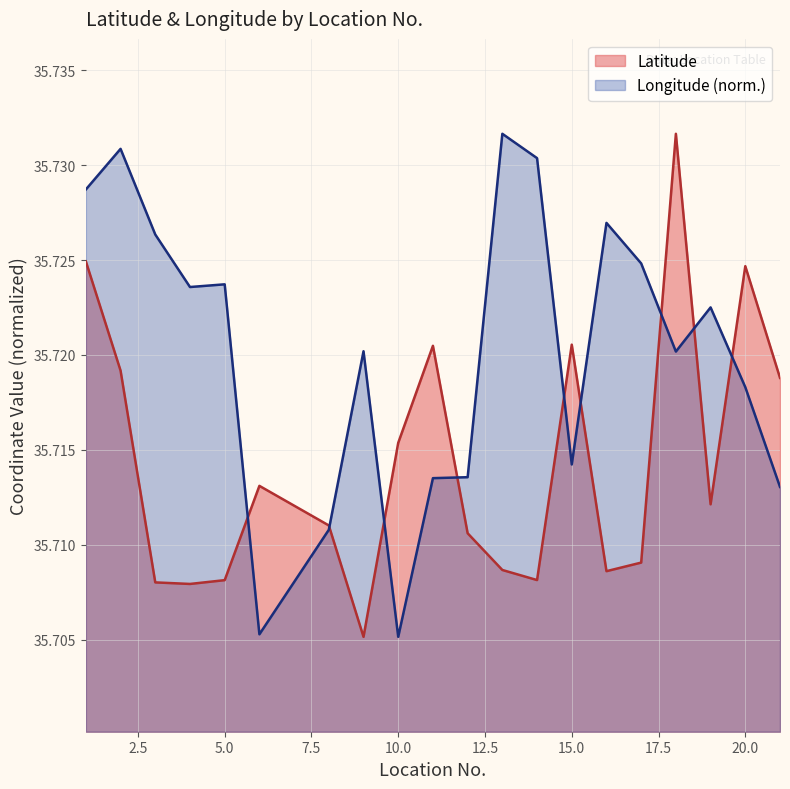

What is the average value of the Longitude series?

35.7